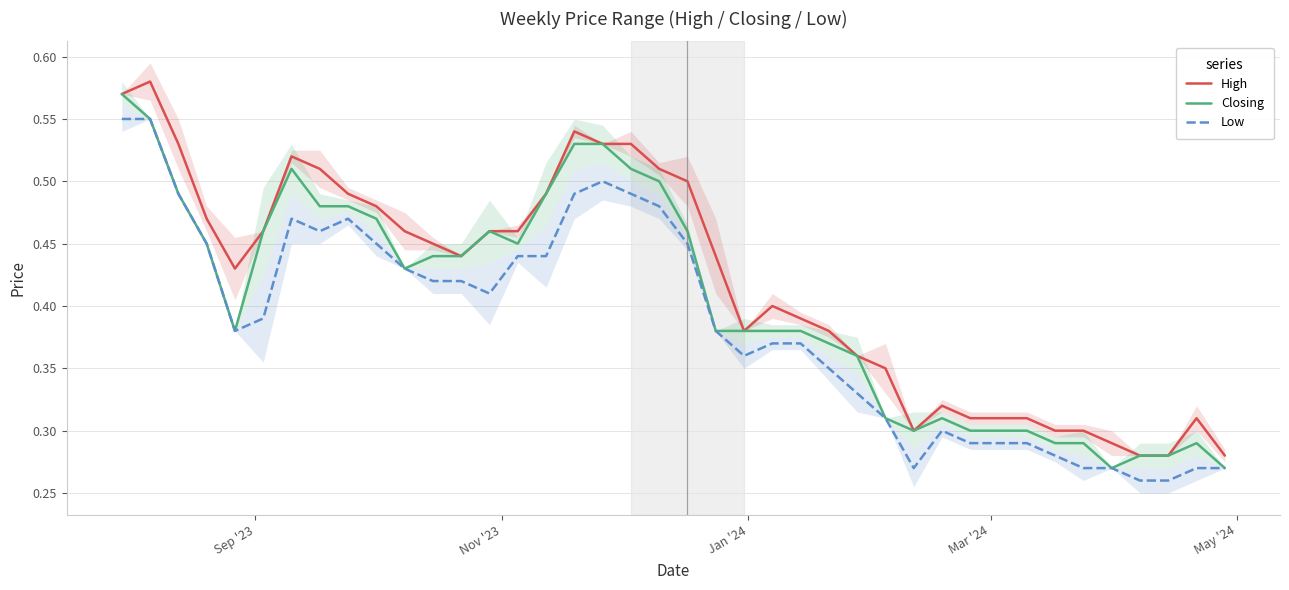

True or false: High and Low cross at least once.

False